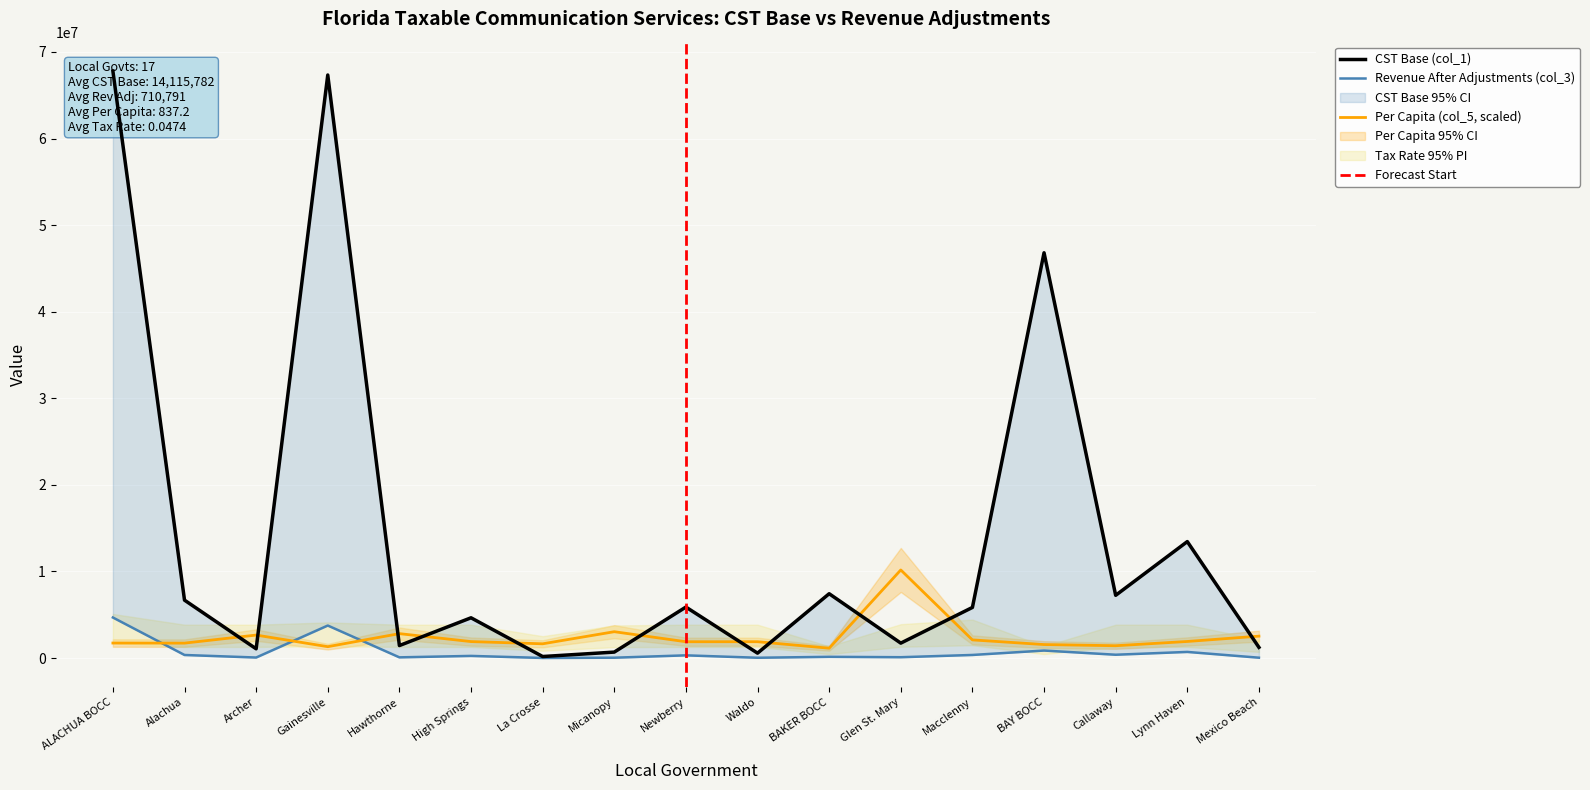

The value of Per Capita (col_5) at Macclenny is 1213504.5. True or false?

False